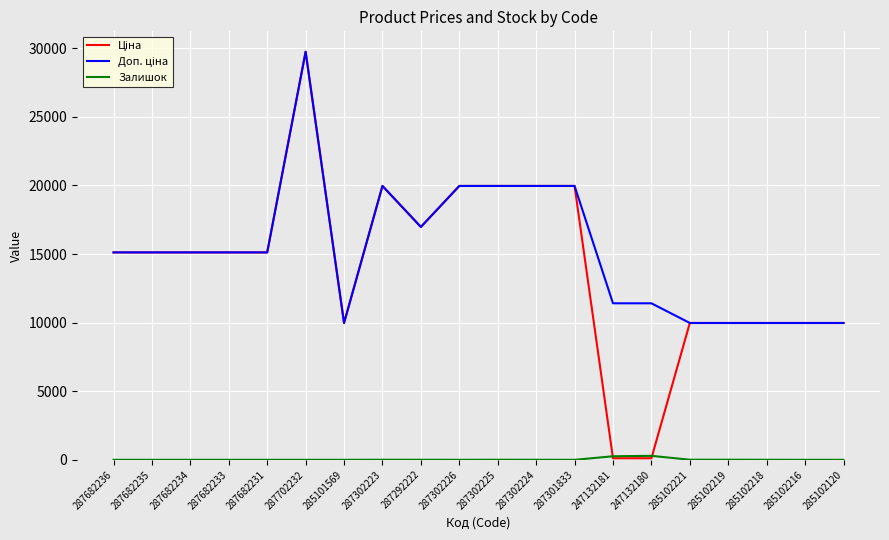

Which label corresponds to the largest value in the chart?

287702232